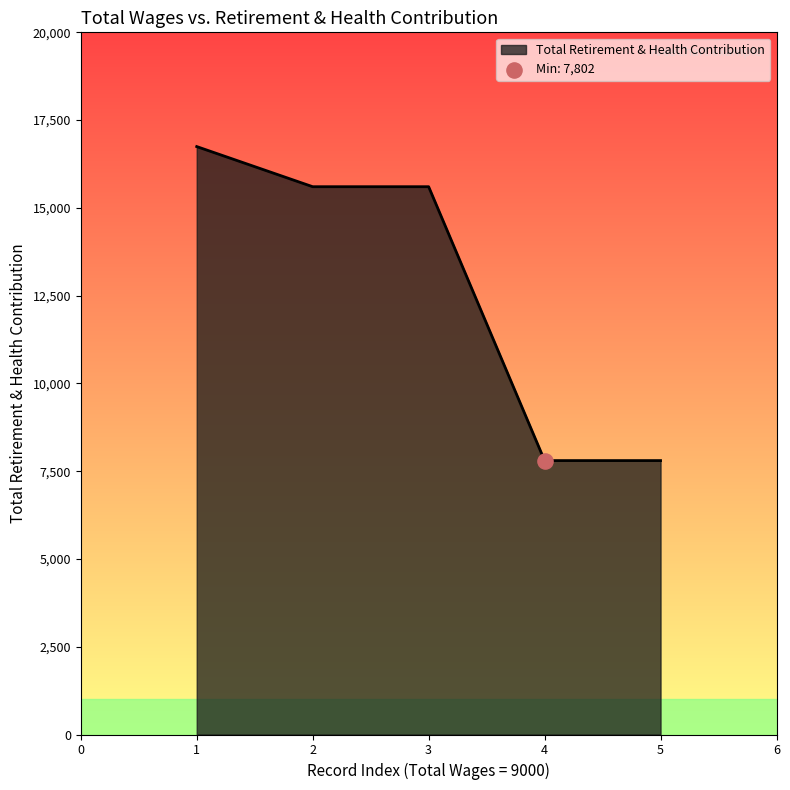

Approximately how many times larger is the value at 5 compared to 4?

1.0